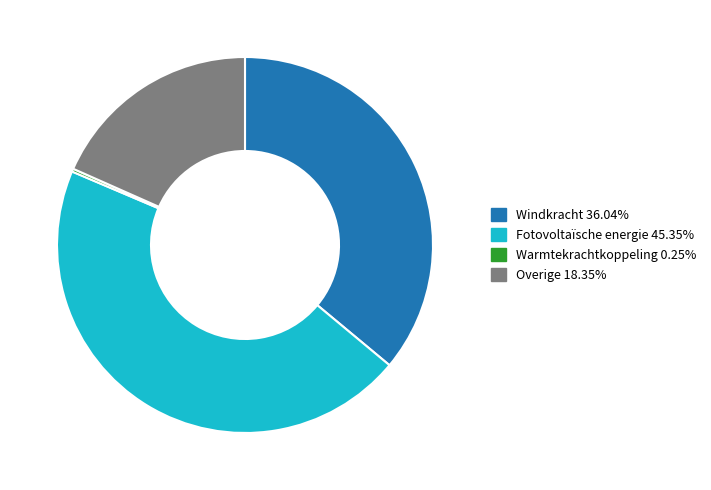

Which slice is the largest?

Fotovoltaïsche energie